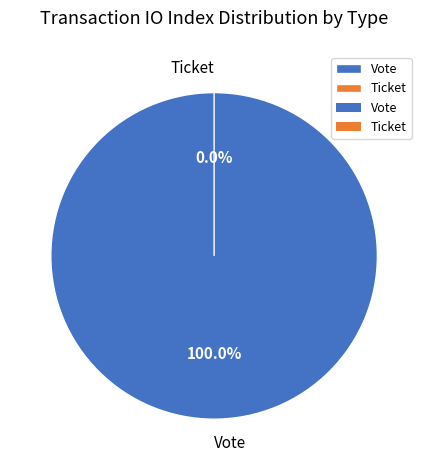

What percentage is the Vote tx slice, to the nearest percent?

100%